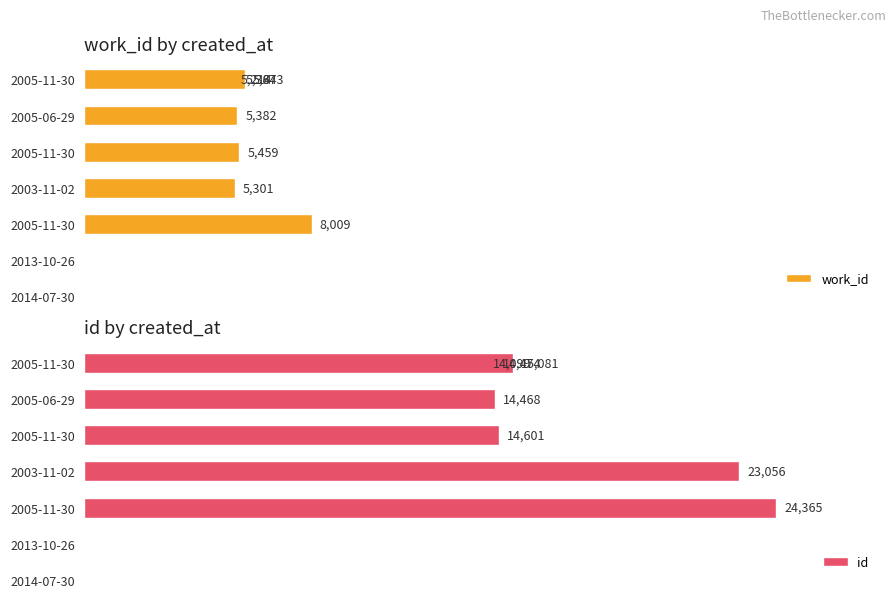

What is the total value across all series at 0?

19313